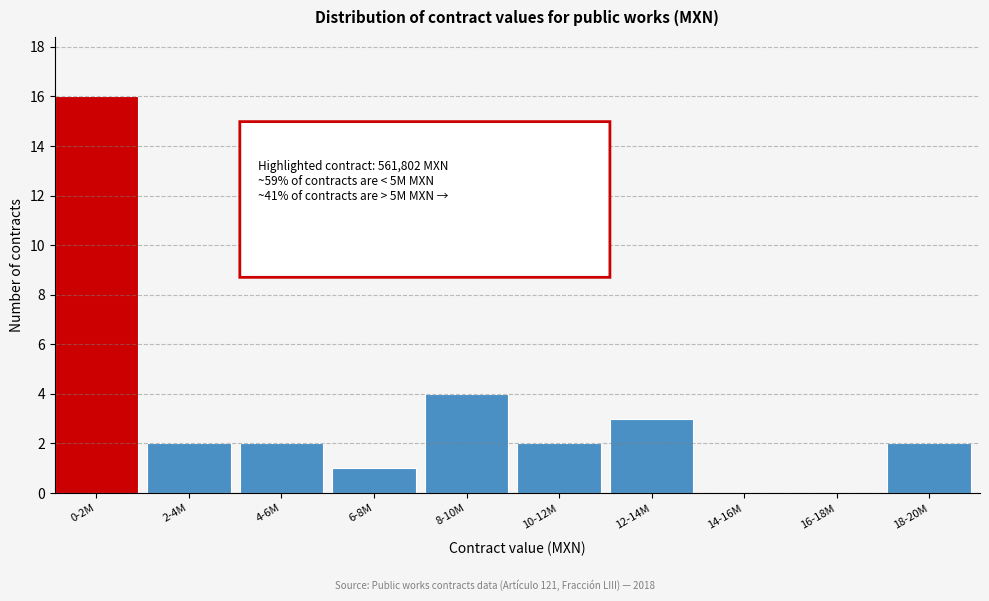

Reading left to right, list all the values displayed in this chart.

0-2M=16	2-4M=2	4-6M=2	6-8M=1	8-10M=4	10-12M=2	12-14M=3	14-16M=0	16-18M=0	18-20M=2